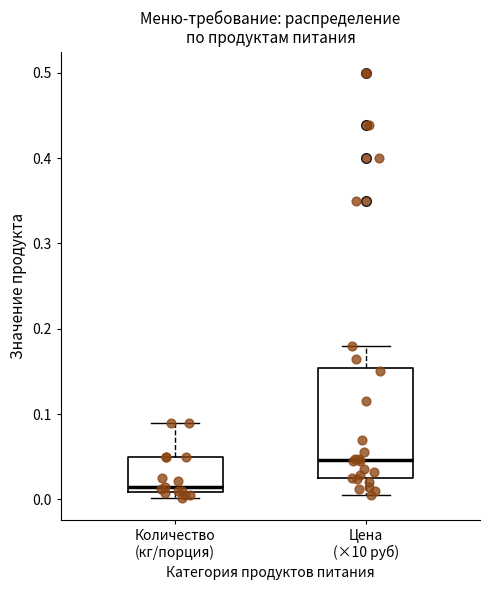

Reading left to right, read every box against the y-axis: the position of its median line, the range the box covers, and the ends of its whiskers. The values are not printed on the chart, so give them approximately, as read against the axis.

Количество (кг/порция): median 0.02, box 0.01 to 0.05, whiskers 0.00 to 0.09
Цена (×10 руб): median 0.05, box 0.02 to 0.15, whiskers 0.01 to 0.18